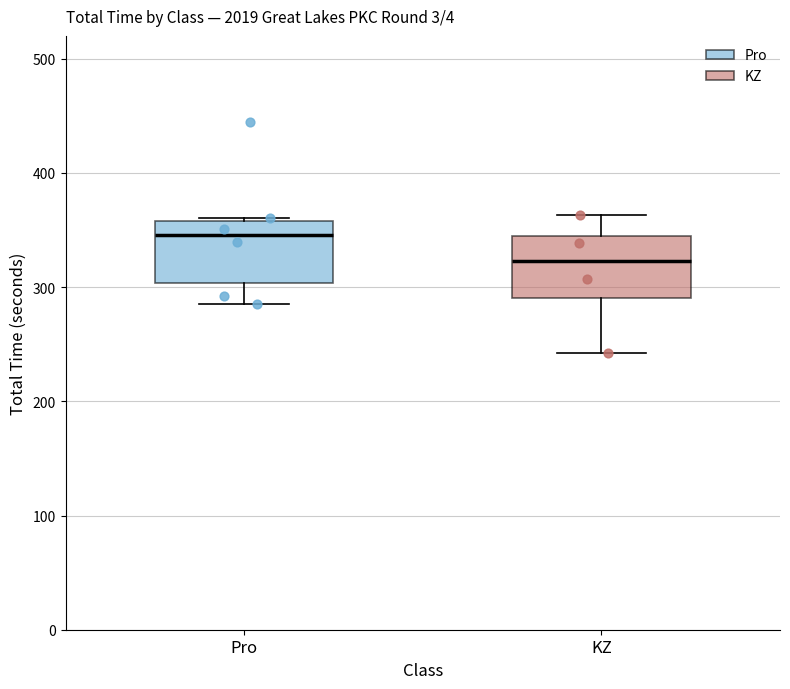

Reading left to right, transcribe this box plot: for each box, give where its median line is, the range the box spans, and where its two whiskers end, as read against the y-axis. The values are not printed on the chart, so give them approximately, as read against the axis.

Pro: median 350, box 300 to 360, whiskers 290 to 360
KZ: median 320, box 290 to 340, whiskers 240 to 360